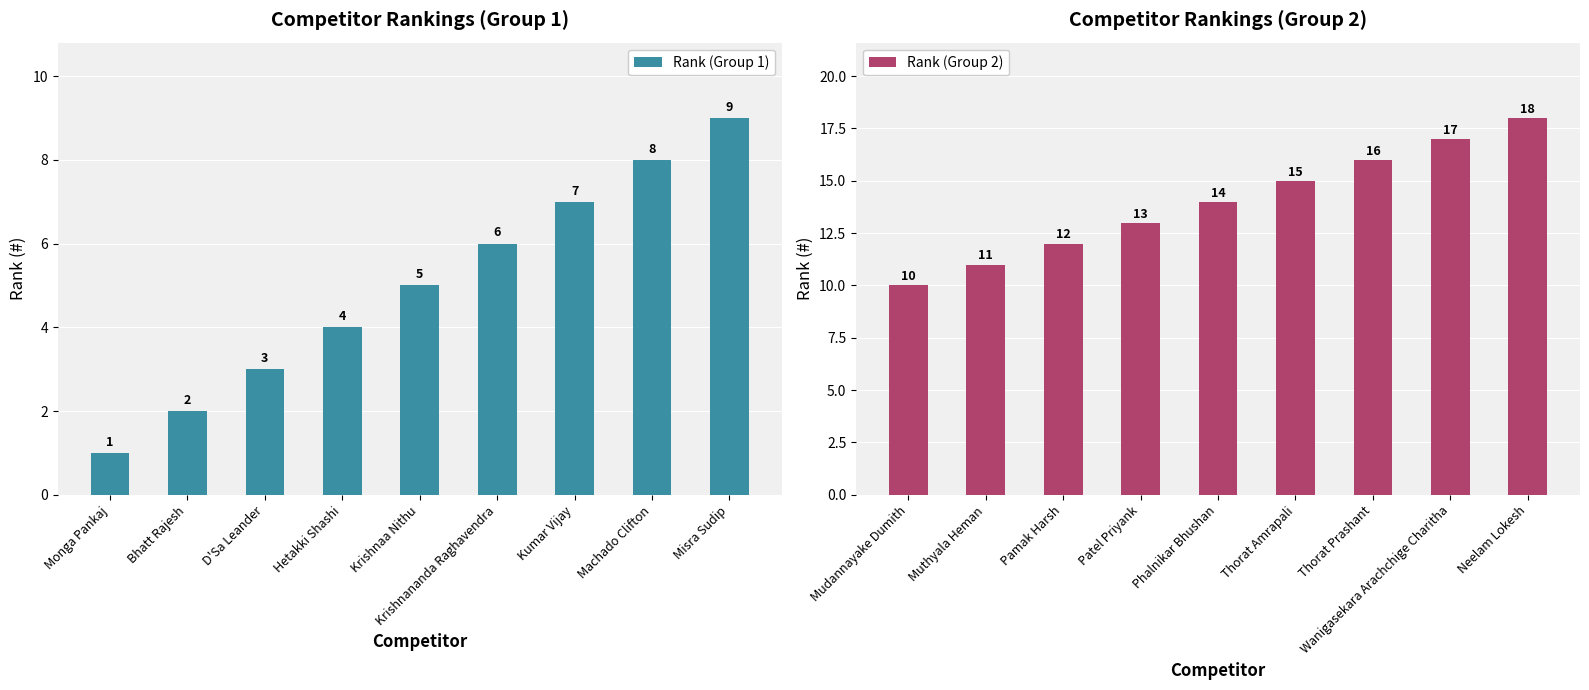

What is the difference between the Rank (Group 1) values at Machado Clifton and D'Sa Leander?

5